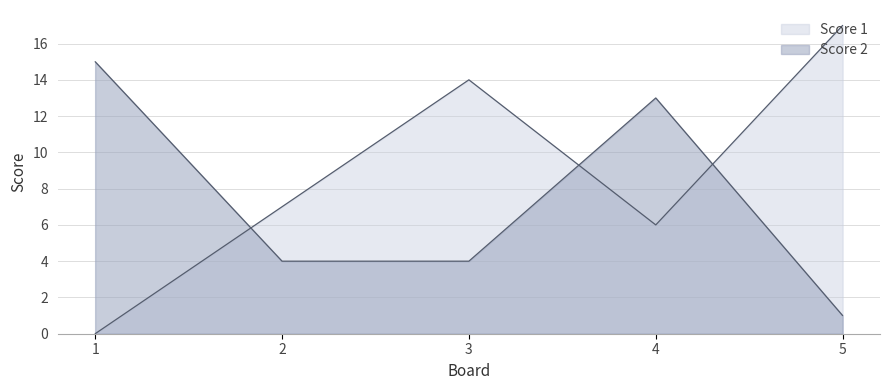

True or false: Score 2 has a value of 7 at 3.

False